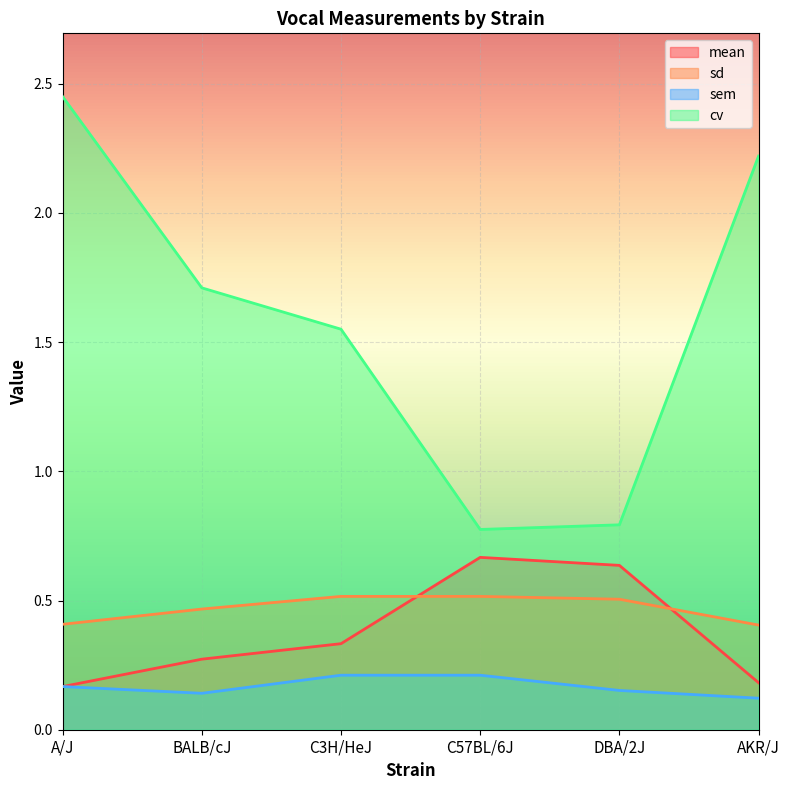

What are all the series names shown in the legend?

mean, sd, sem, cv